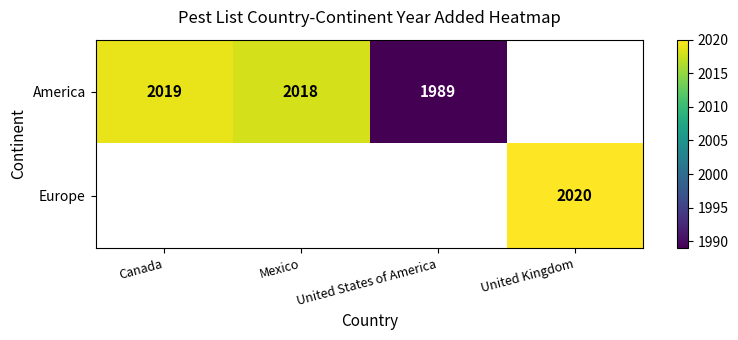

The value of America at Mexico is 2018. True or false?

True